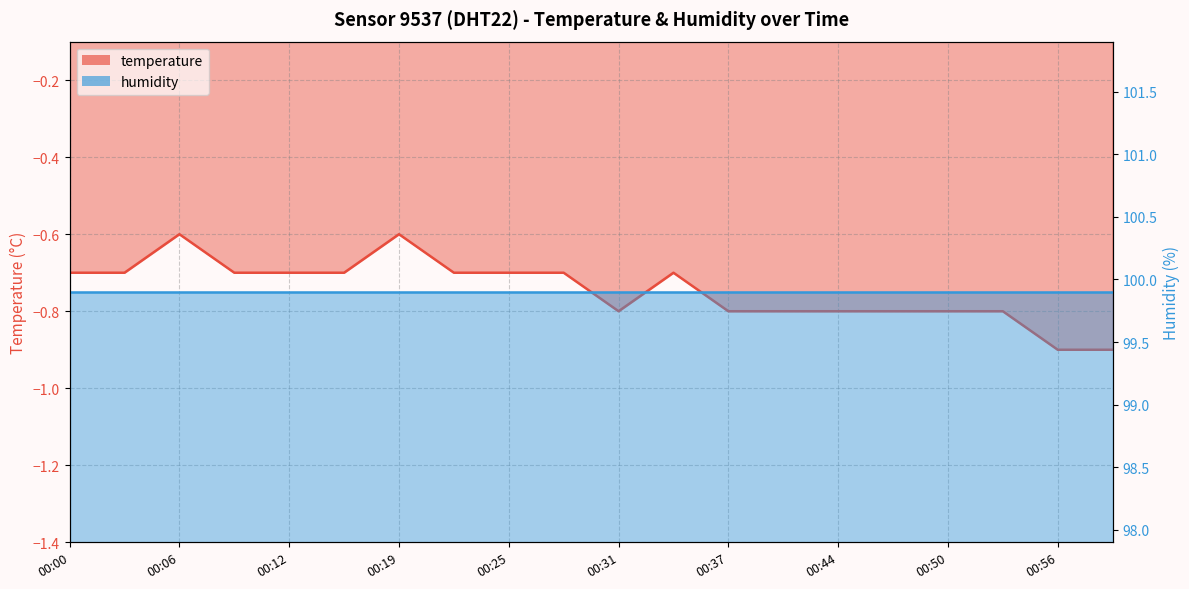

What is the label of the 12th point from the right?

00:25